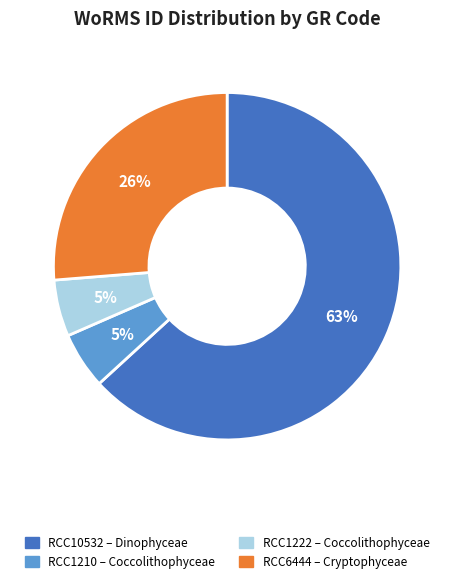

How many segments does this pie chart have?

4